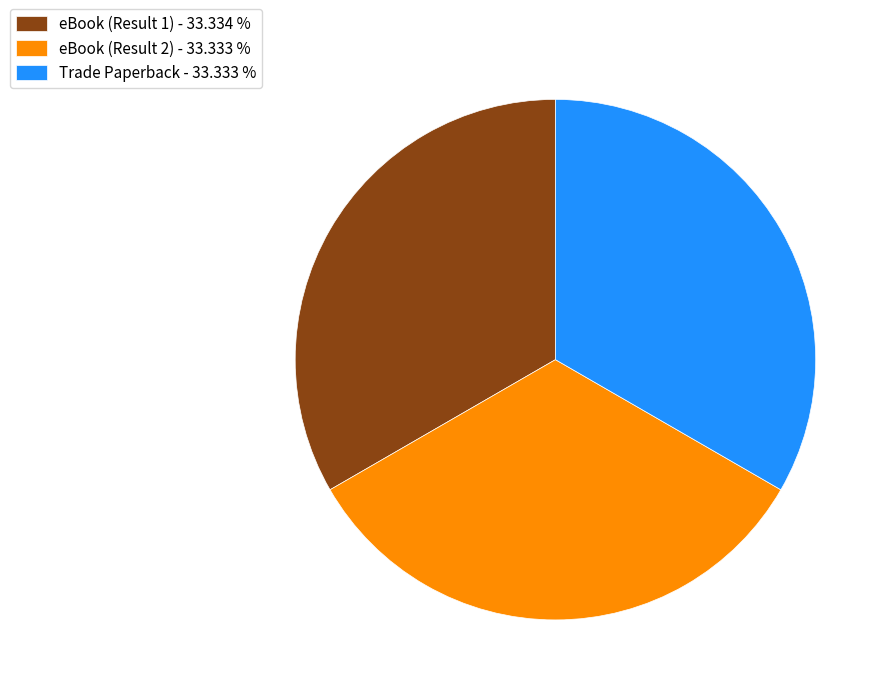

How many segments does this pie chart have?

3